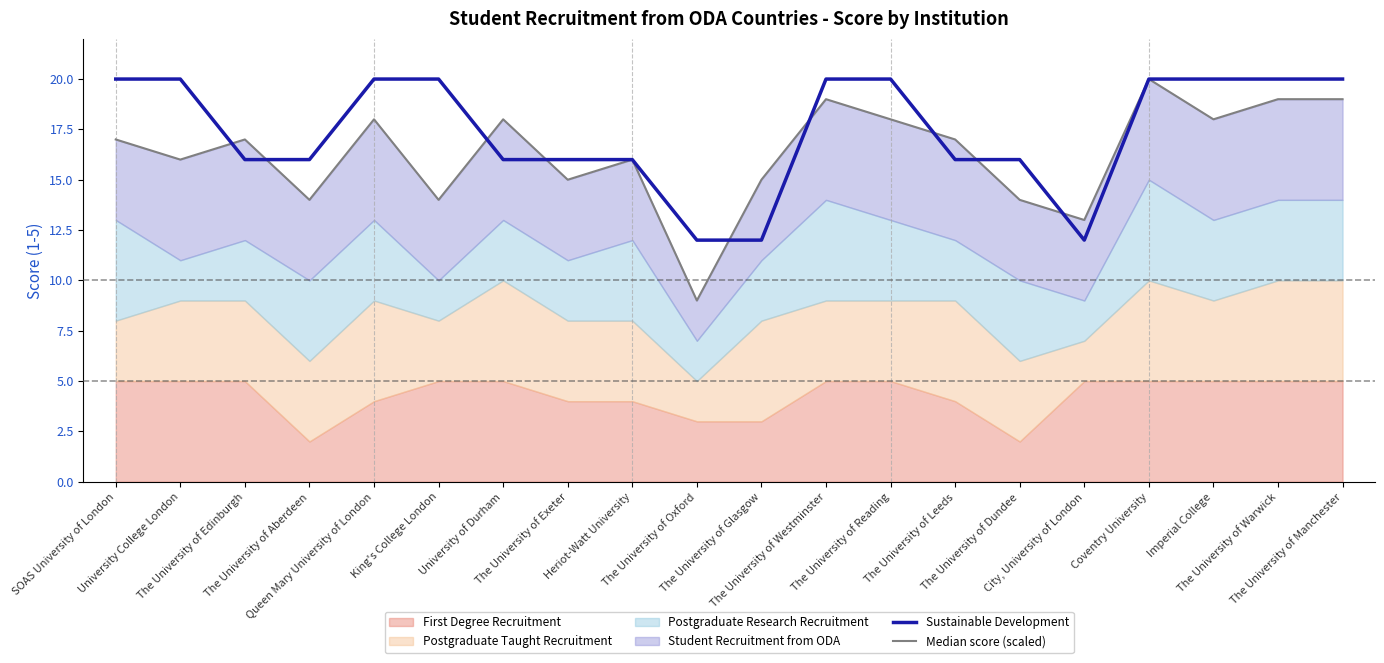

What is the lowest value of the Sustainable Development series?

12